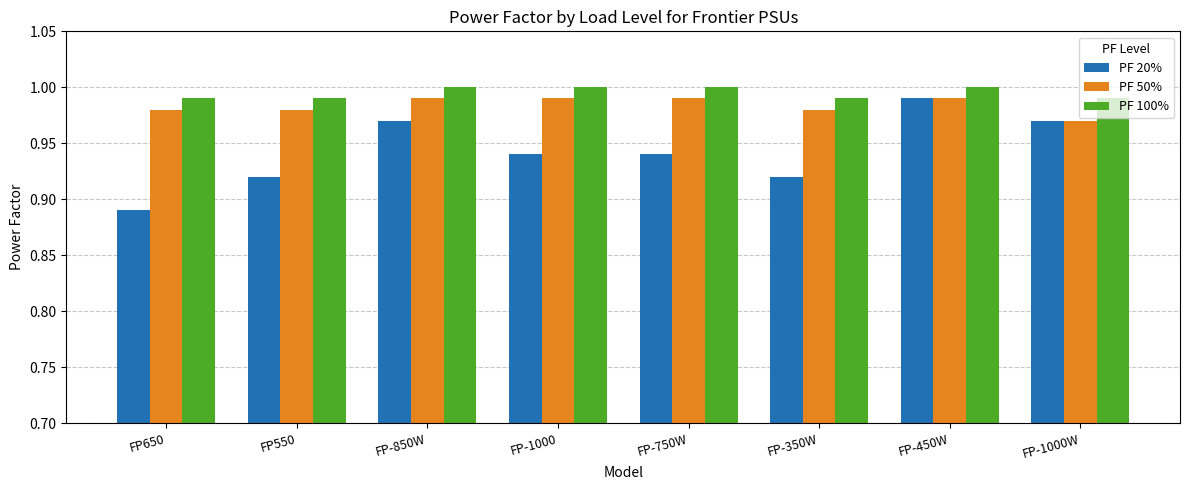

Which series has the widest spread of values?

PF 20%